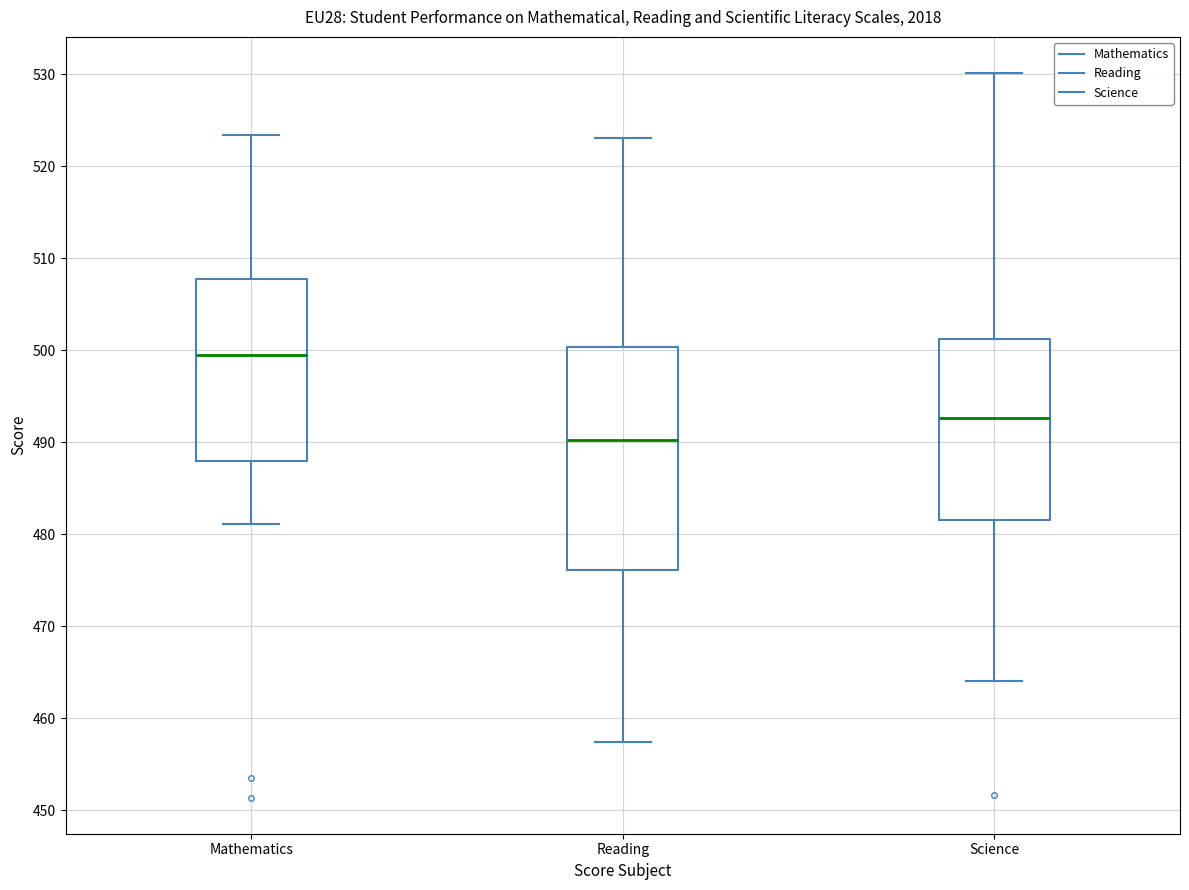

Where is the lower edge of the box for Reading on the y-axis? The values are not printed on the chart, so give them approximately, as read against the axis.

476